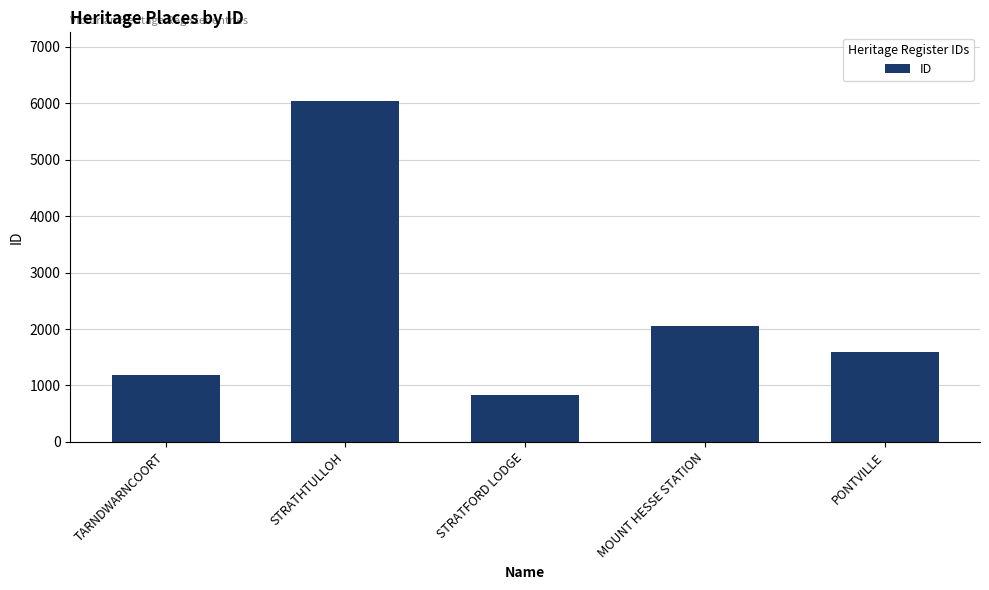

What is the label of the 1st bar from the left?

TARNDWARNCOORT